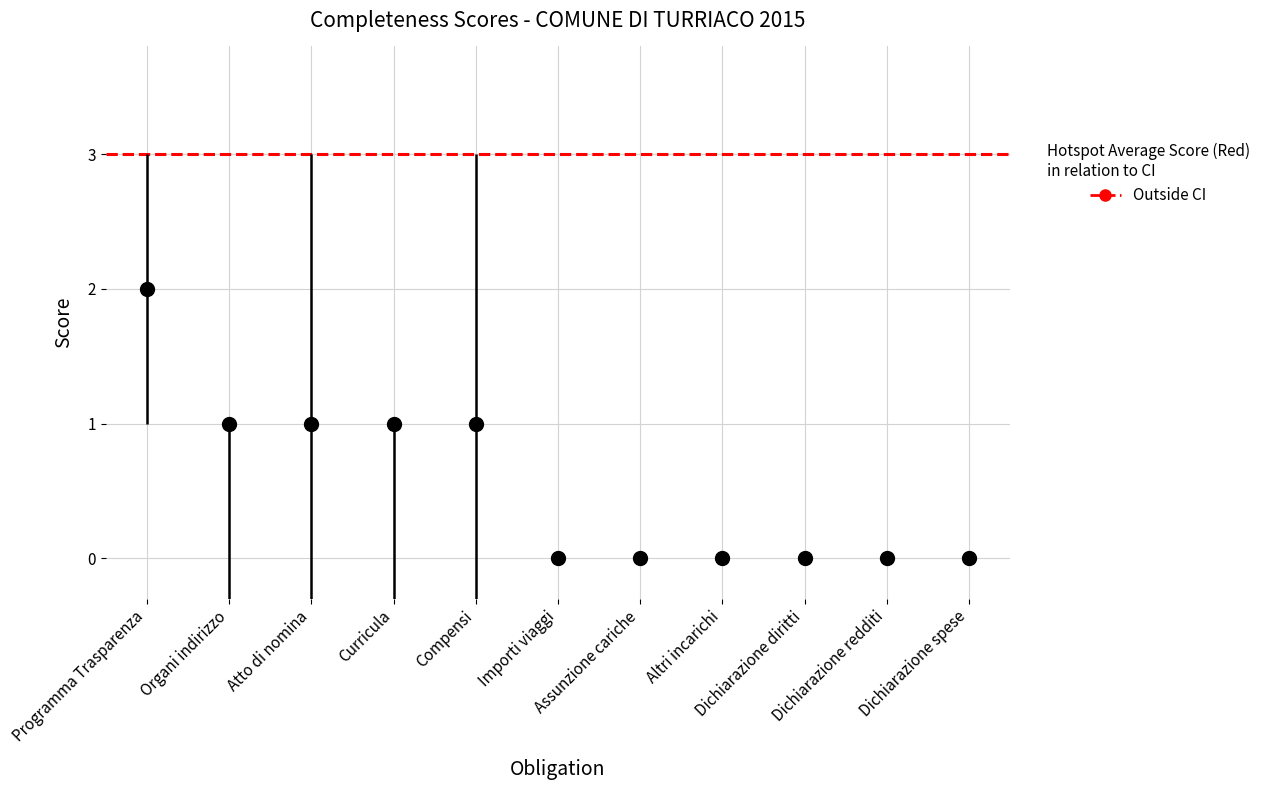

What is the sum of all values?

6